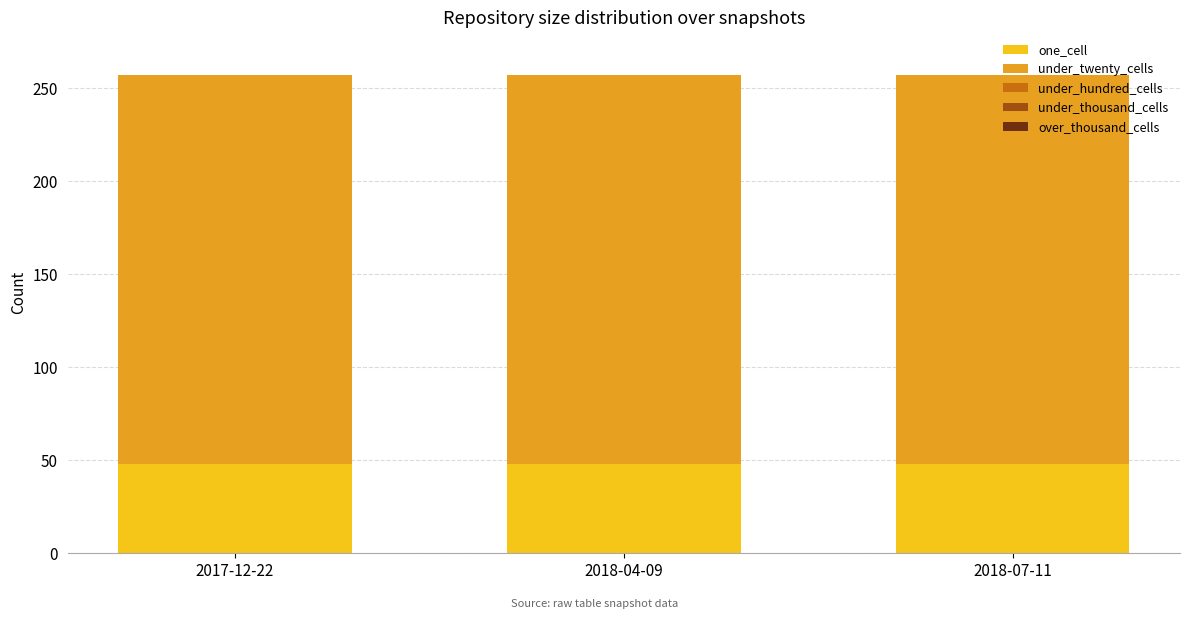

What is the highest value of the one_cell series?

48